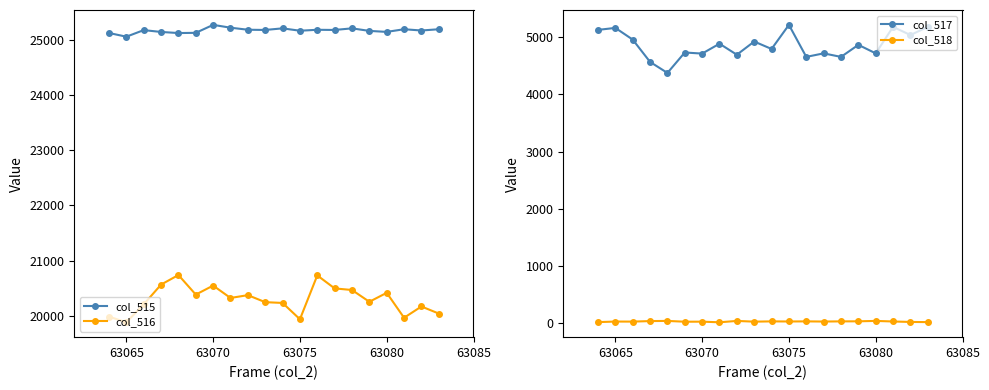

How many values in the col_516 series exceed 20325?

9